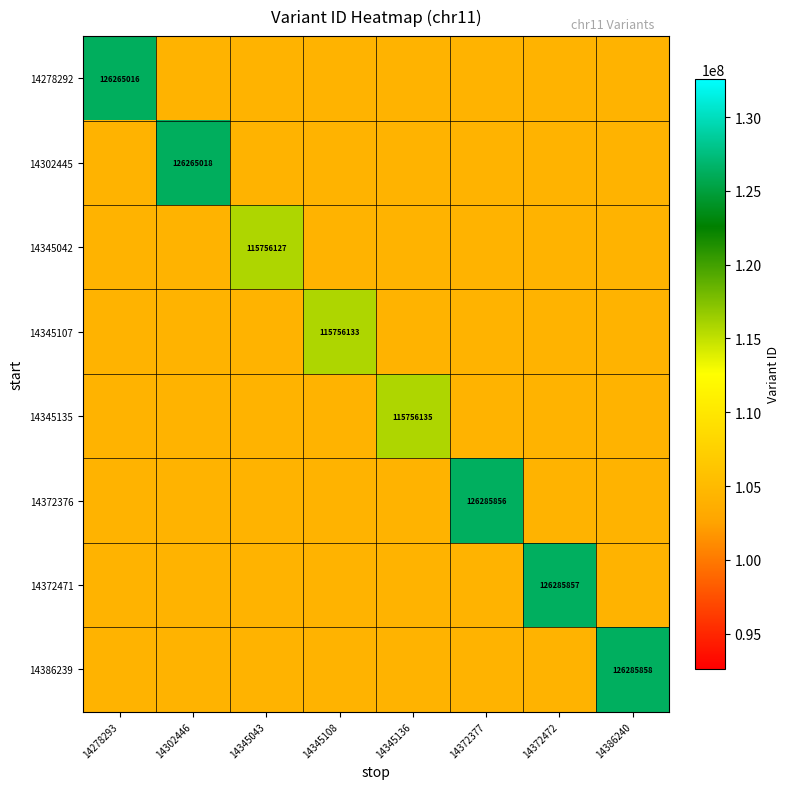

Which category has the highest value across all series?

14386240